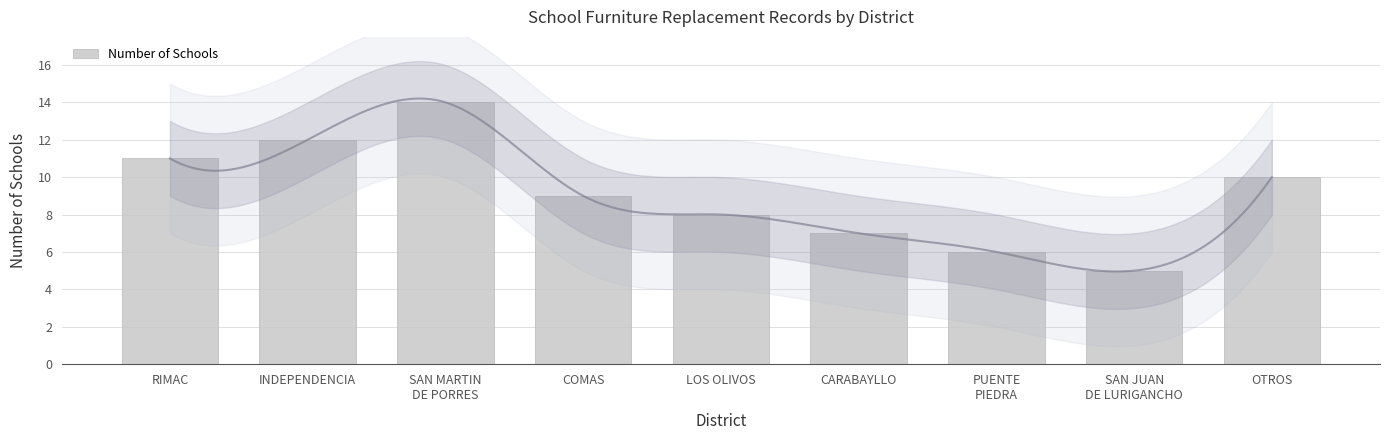

The value at INDEPENDENCIA is 16. True or false?

False